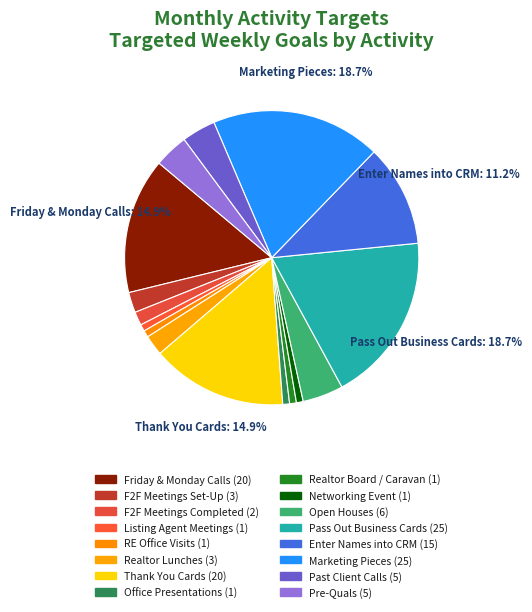

How many slices are in this pie chart?

16